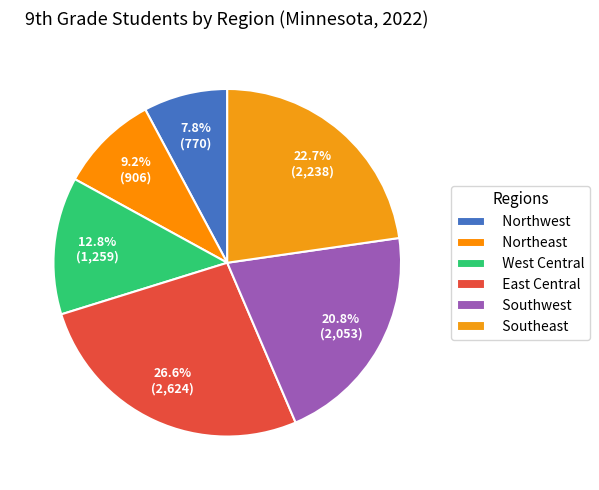

Is it true that Southwest is 14% of the pie?

False